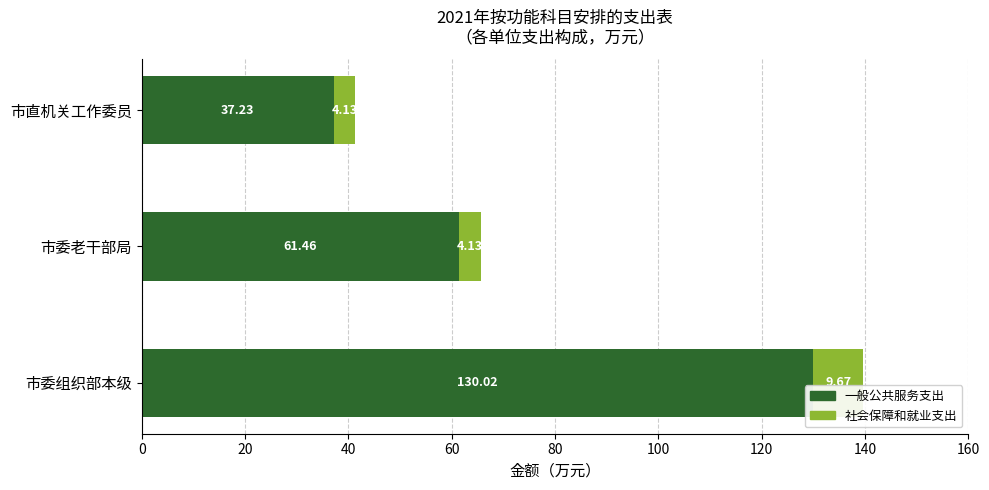

What is the total value across all series at 市直机关工作委员?

41.4